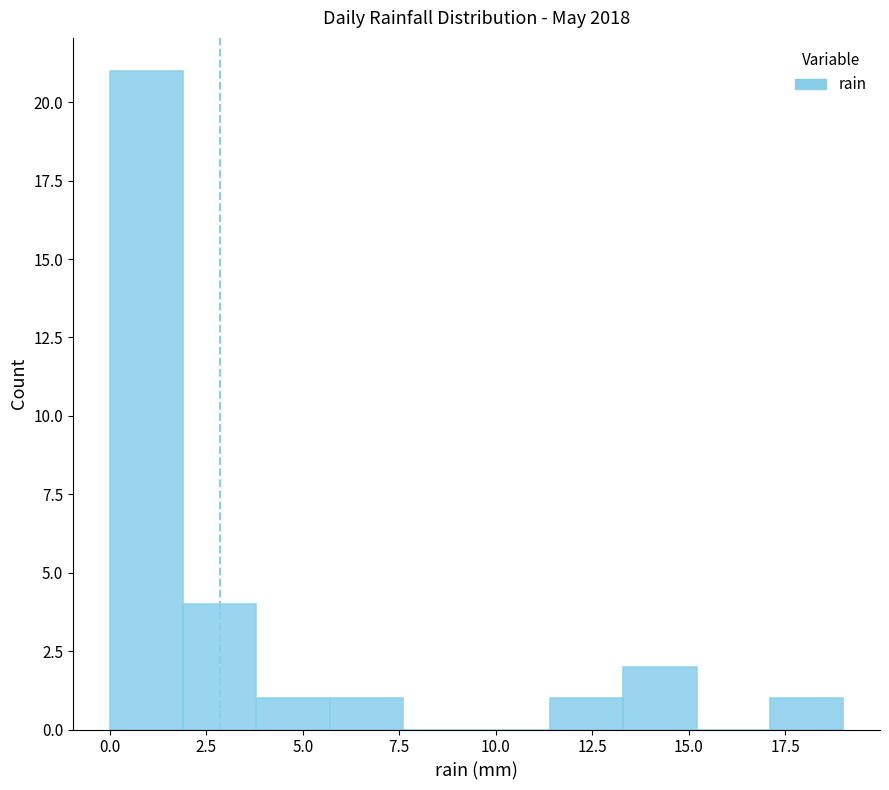

Around what value on the x-axis is the tallest bar? Give the approximate position of its centre, as read against the axis.

1.0